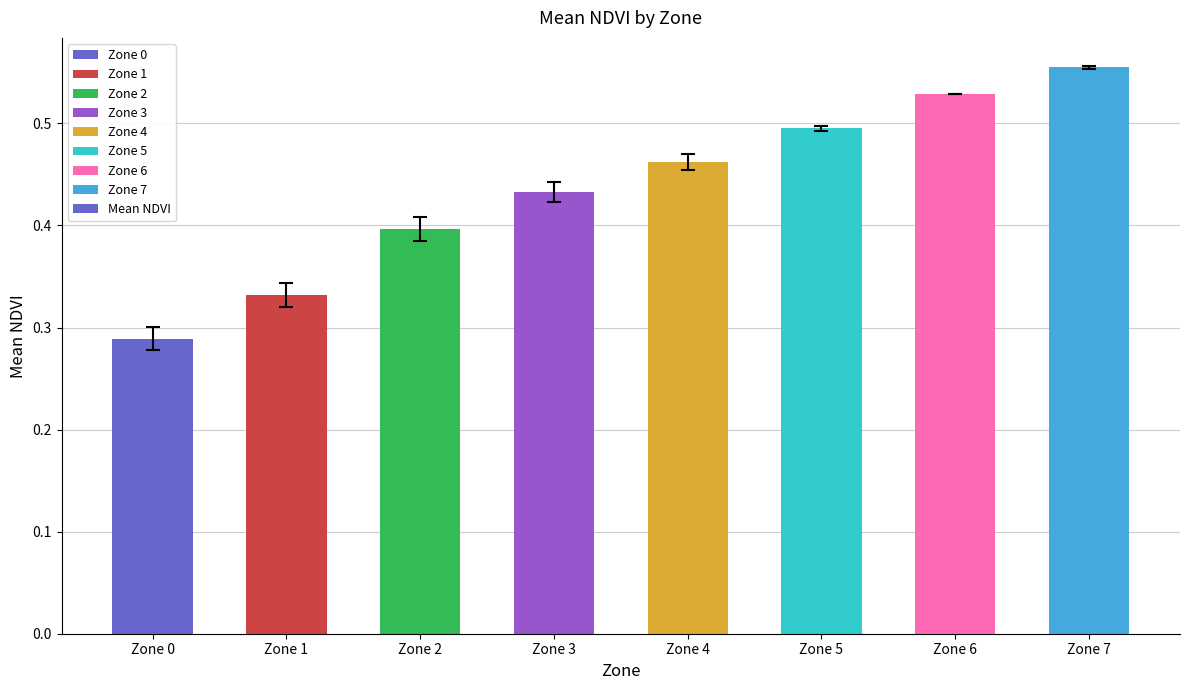

Which has a higher value, Zone 1 or Zone 4?

Zone 4